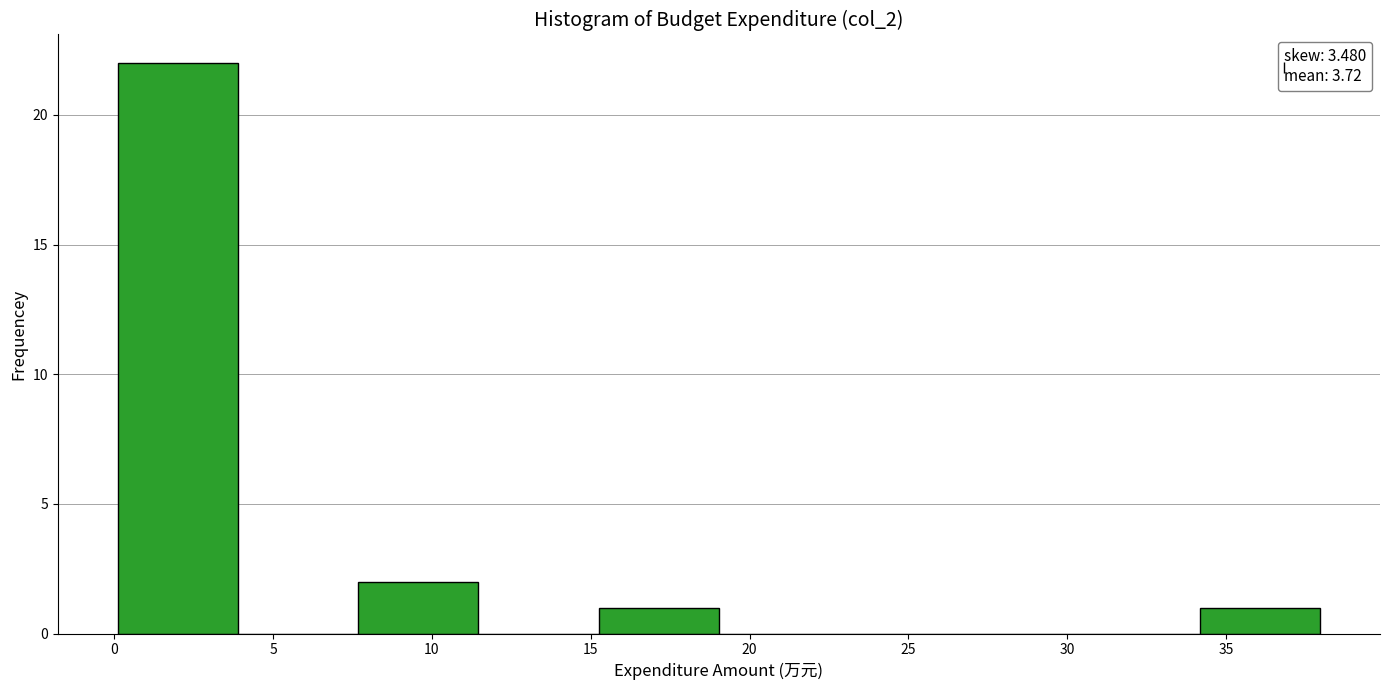

Over which range of the x-axis is the bar tallest?

0.0 to 4.0